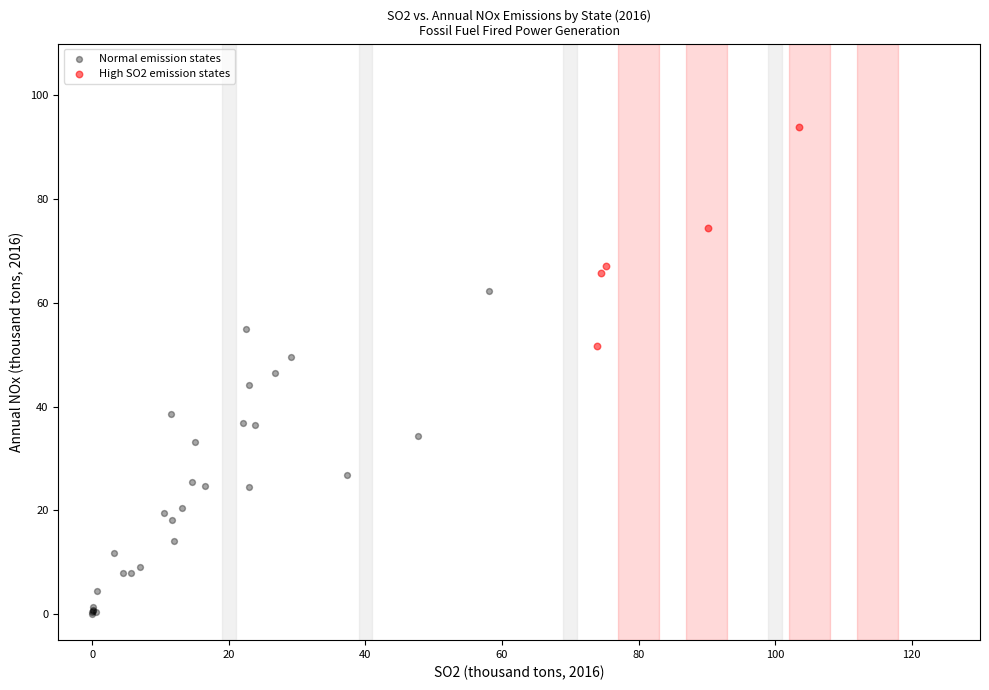

Which series reaches the maximum Y coordinate?

High SO2 emission states